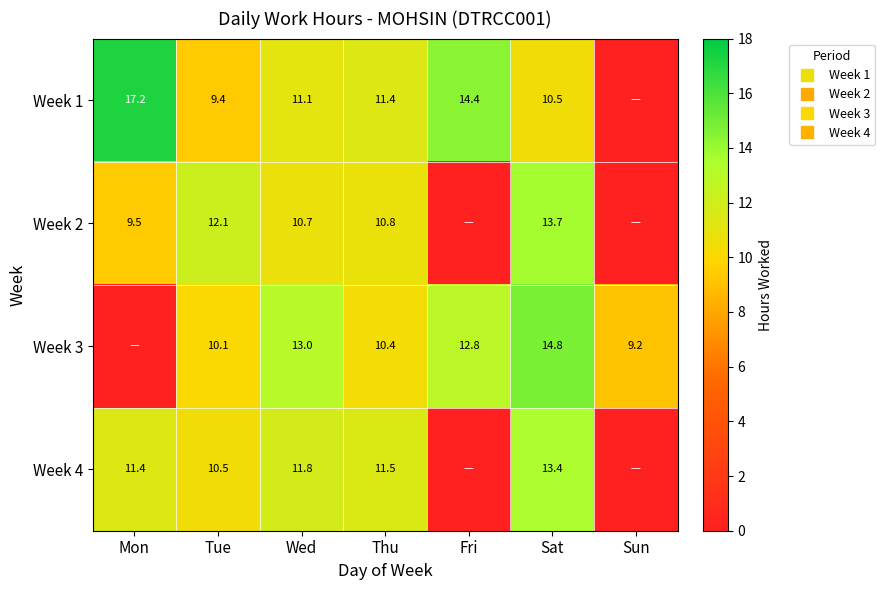

What is the difference between the highest and lowest values at Fri?

14.4